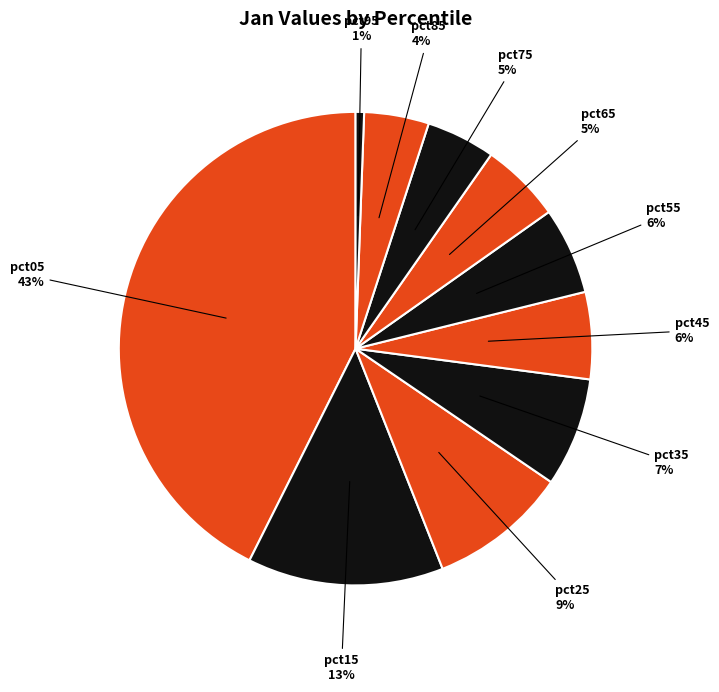

What is the largest slice in the pie chart?

pct05